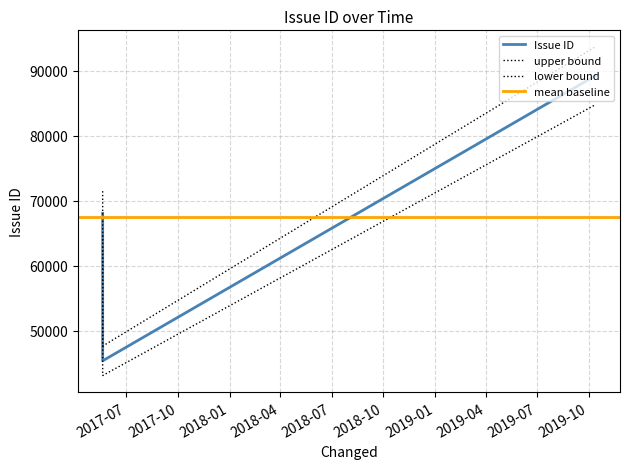

Does the chart have visible grid lines?

Yes